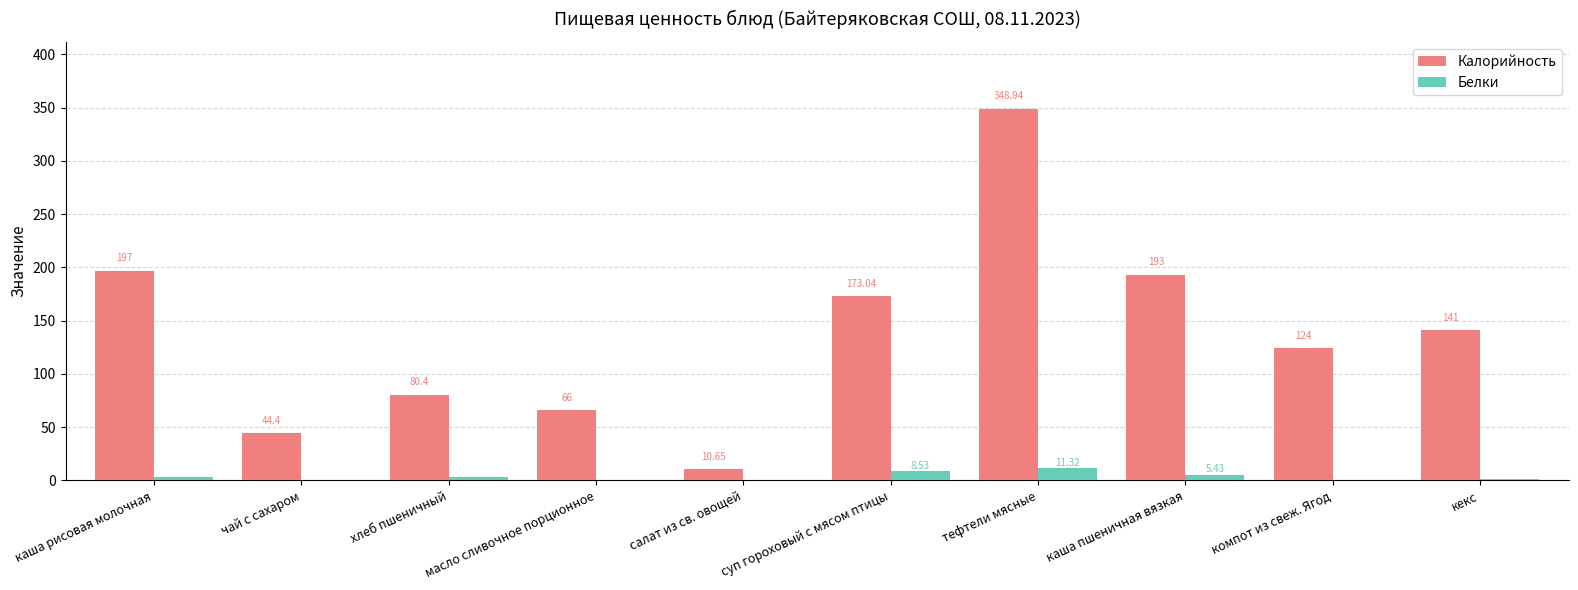

How many data points does each series have?

10